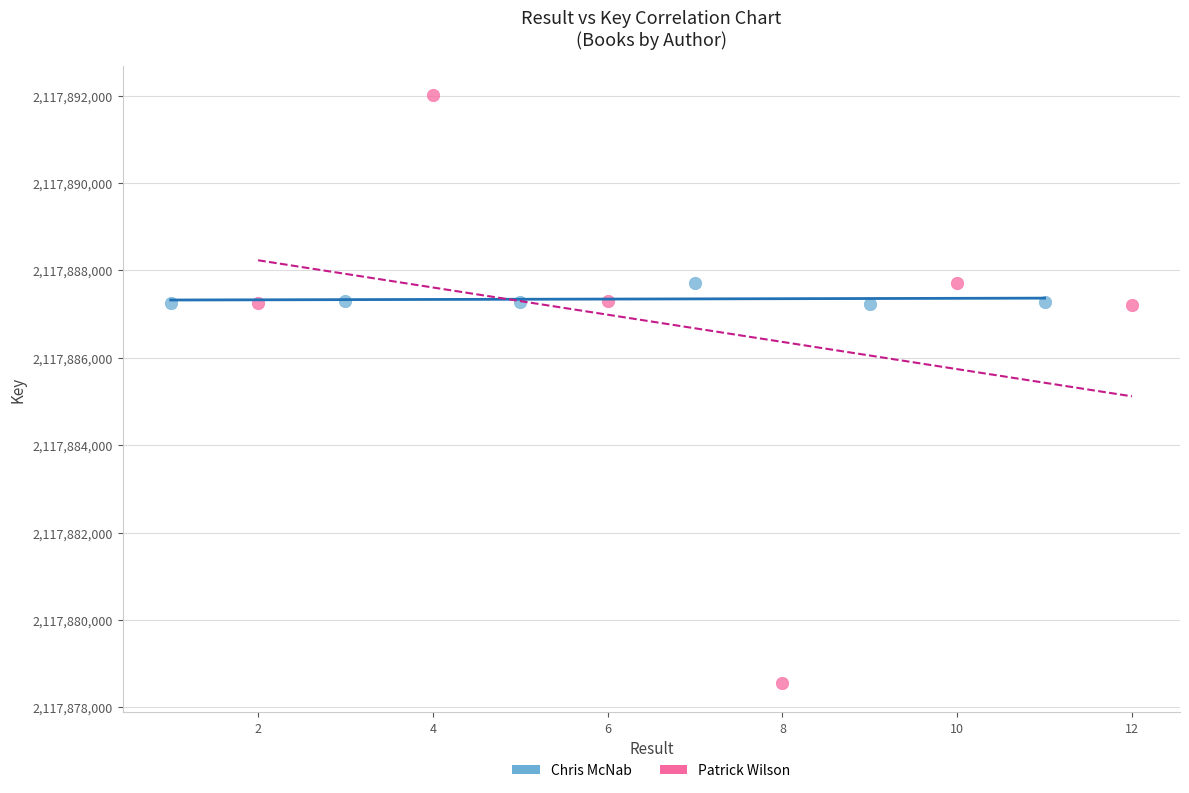

Which series has the widest spread of Y values?

Patrick Wilson